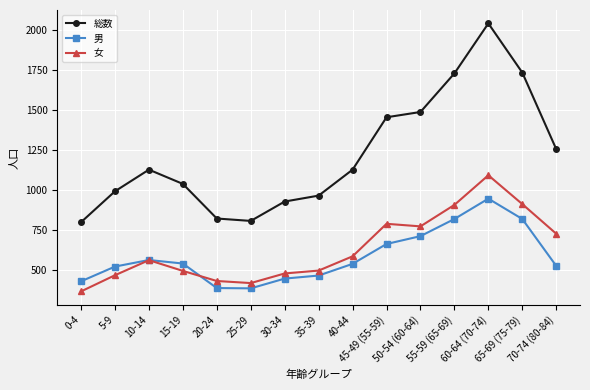

What is the label of the 8th point from the left?

35-39